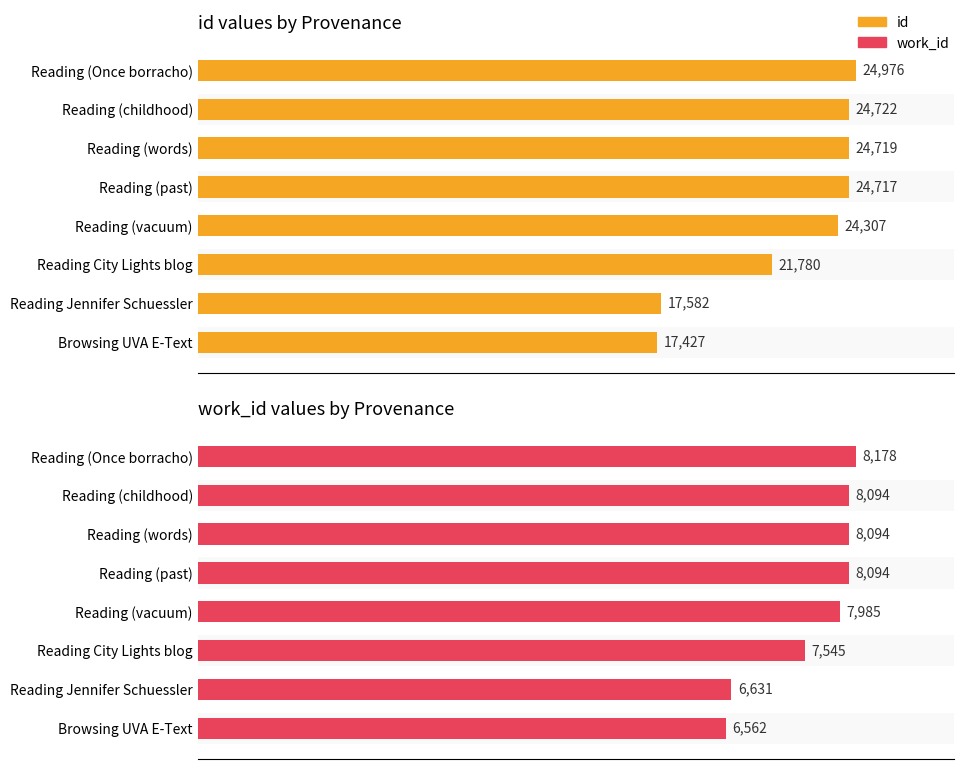

Reading right to left, extract all data points from this chart.

id: 24976	24722	24719	24717	24307	21780	17582	17427
work_id: 8178	8094	8094	8094	7985	7545	6631	6562